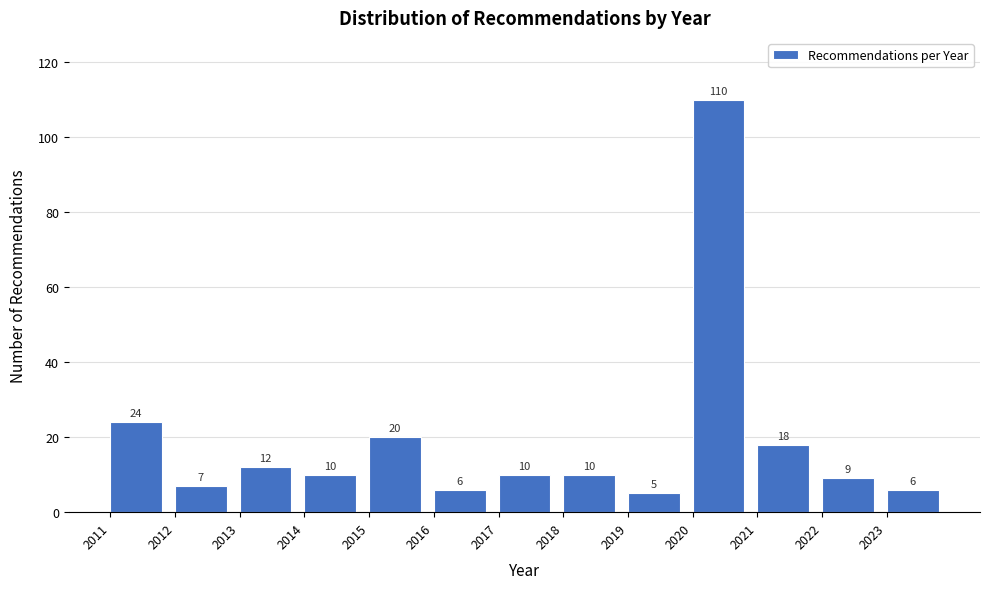

Reading left to right, what are all the values shown in this chart?

24	7	12	10	20	6	10	10	5	110	18	9	6